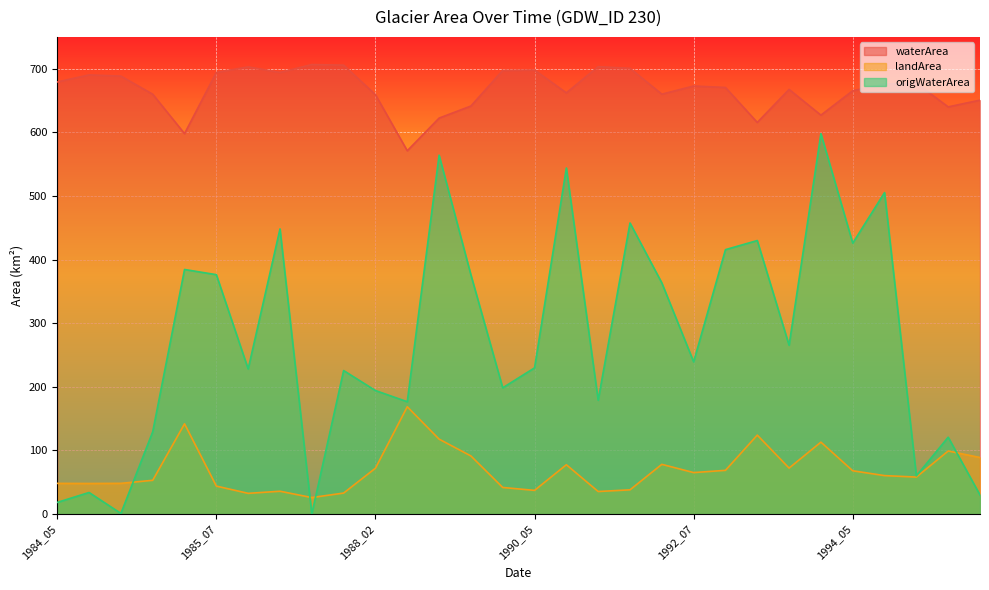

List the series in order of their overall mean, lowest first.

landArea, origWaterArea, waterArea